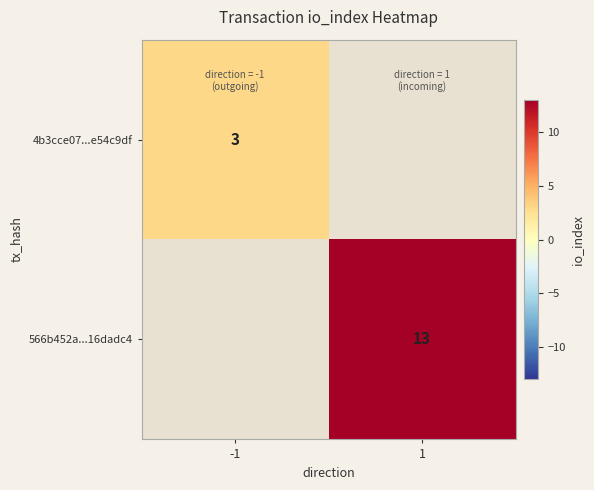

The 4b3cce07...e54c9df series shows 0.8 at -1. True or false?

False